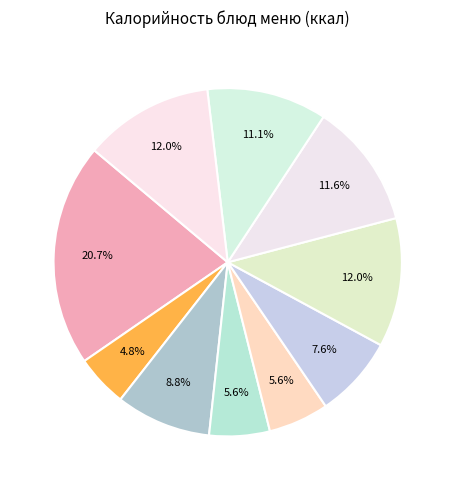

How many segments does this pie chart have?

10